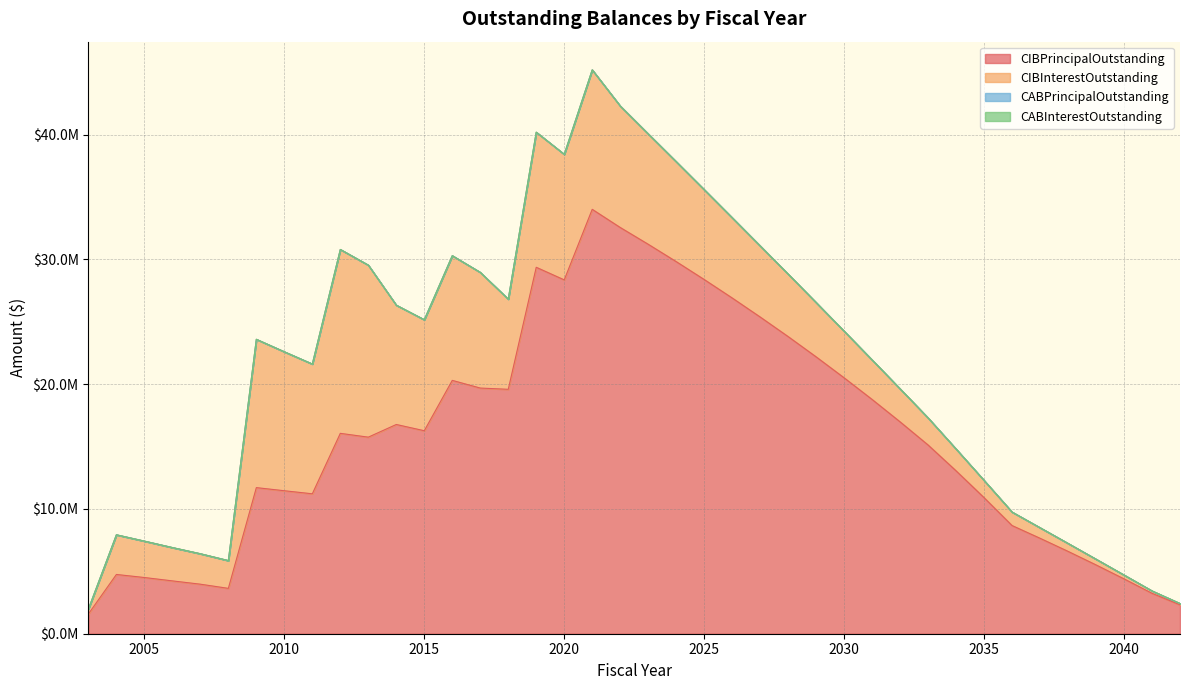

What is the difference between the maximum and minimum values in the CIBInterestOutstanding series?

14633563.8